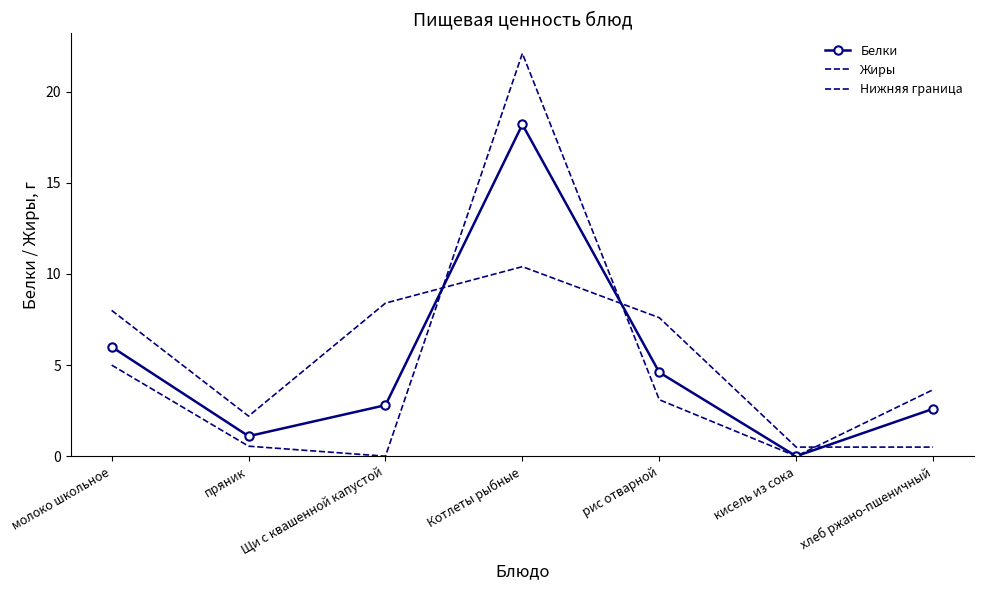

At which label does Жиры first exceed 7?

молоко школьное